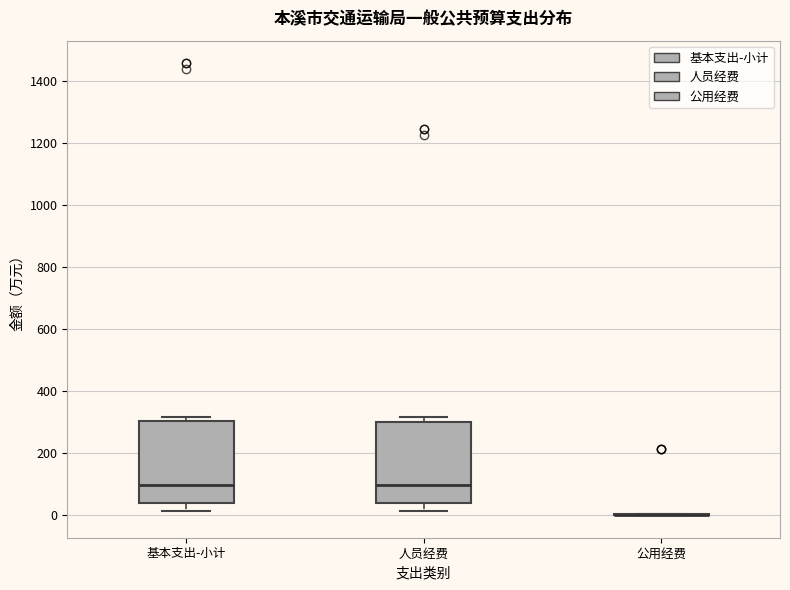

Reading left to right, transcribe this box plot: for each box, give where its median line is, the range the box spans, and where its two whiskers end, as read against the y-axis. The values are not printed on the chart, so give them approximately, as read against the axis.

基本支出-小计: median 100, box 40 to 300, whiskers 20 to 320
人员经费: median 100, box 40 to 300, whiskers 20 to 320
公用经费: box collapsed to a line at 0, whiskers 0 to 0